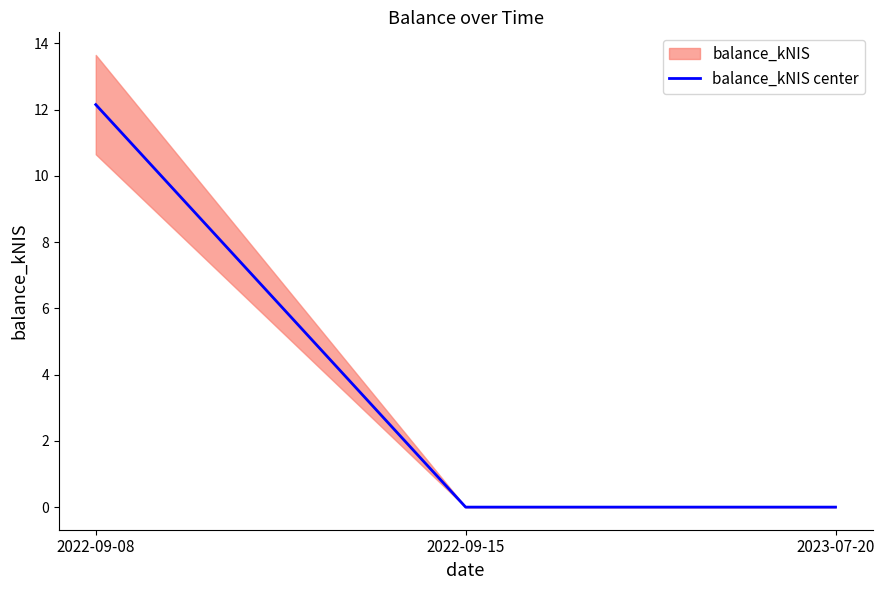

How many lines are shown in the chart?

1